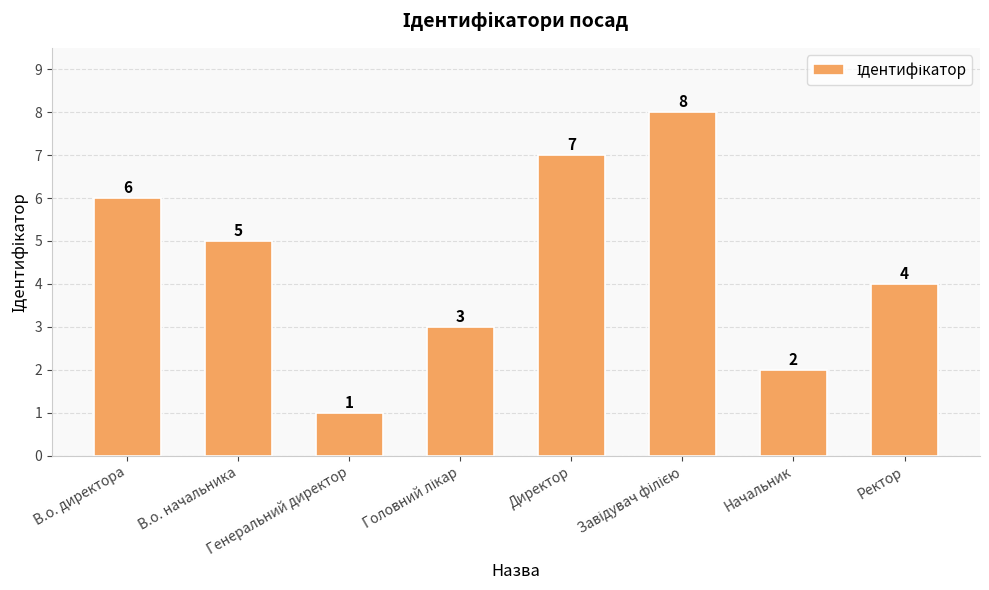

At which label does the data first exceed 5?

В.о. директора